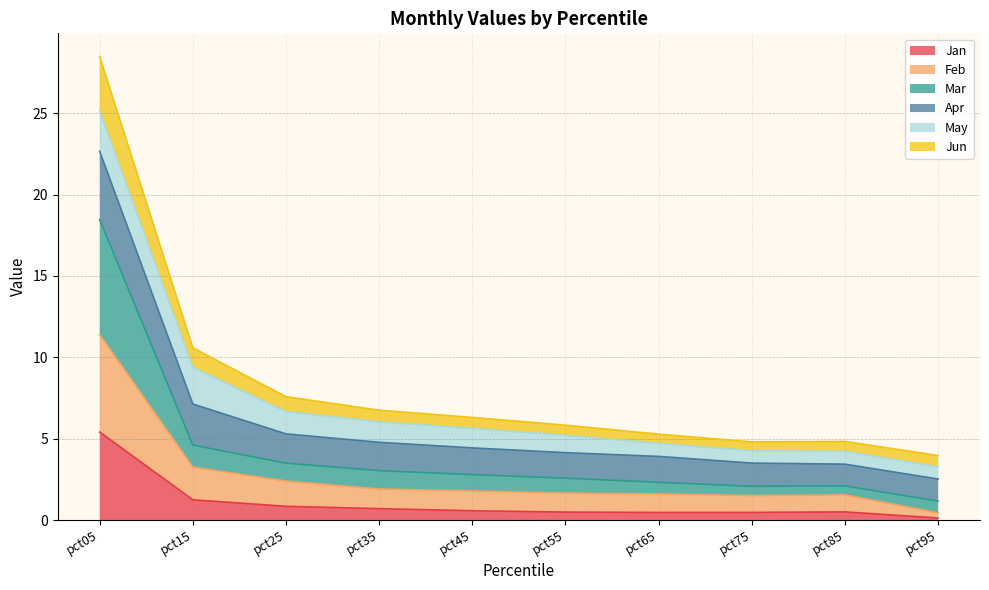

At which category is the sum across all series the highest?

pct05